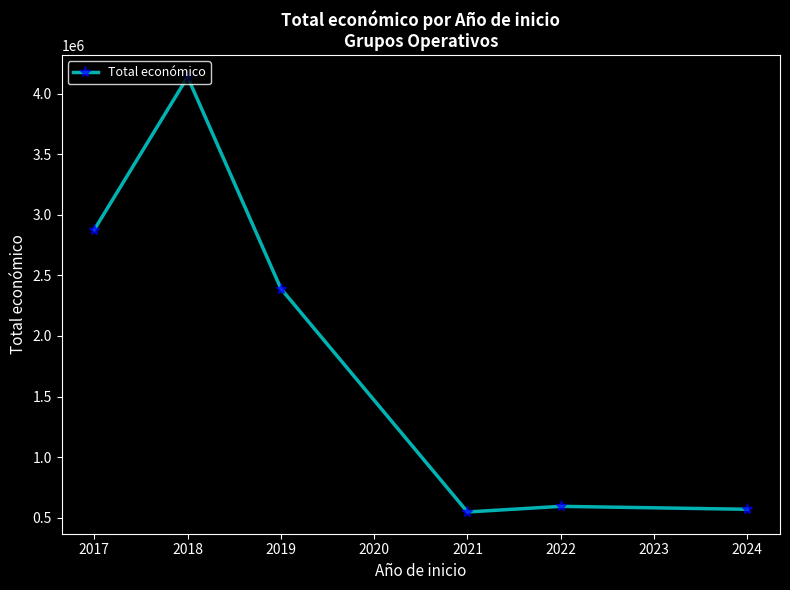

True or false: there are more than 0 points higher than both neighbors.

True